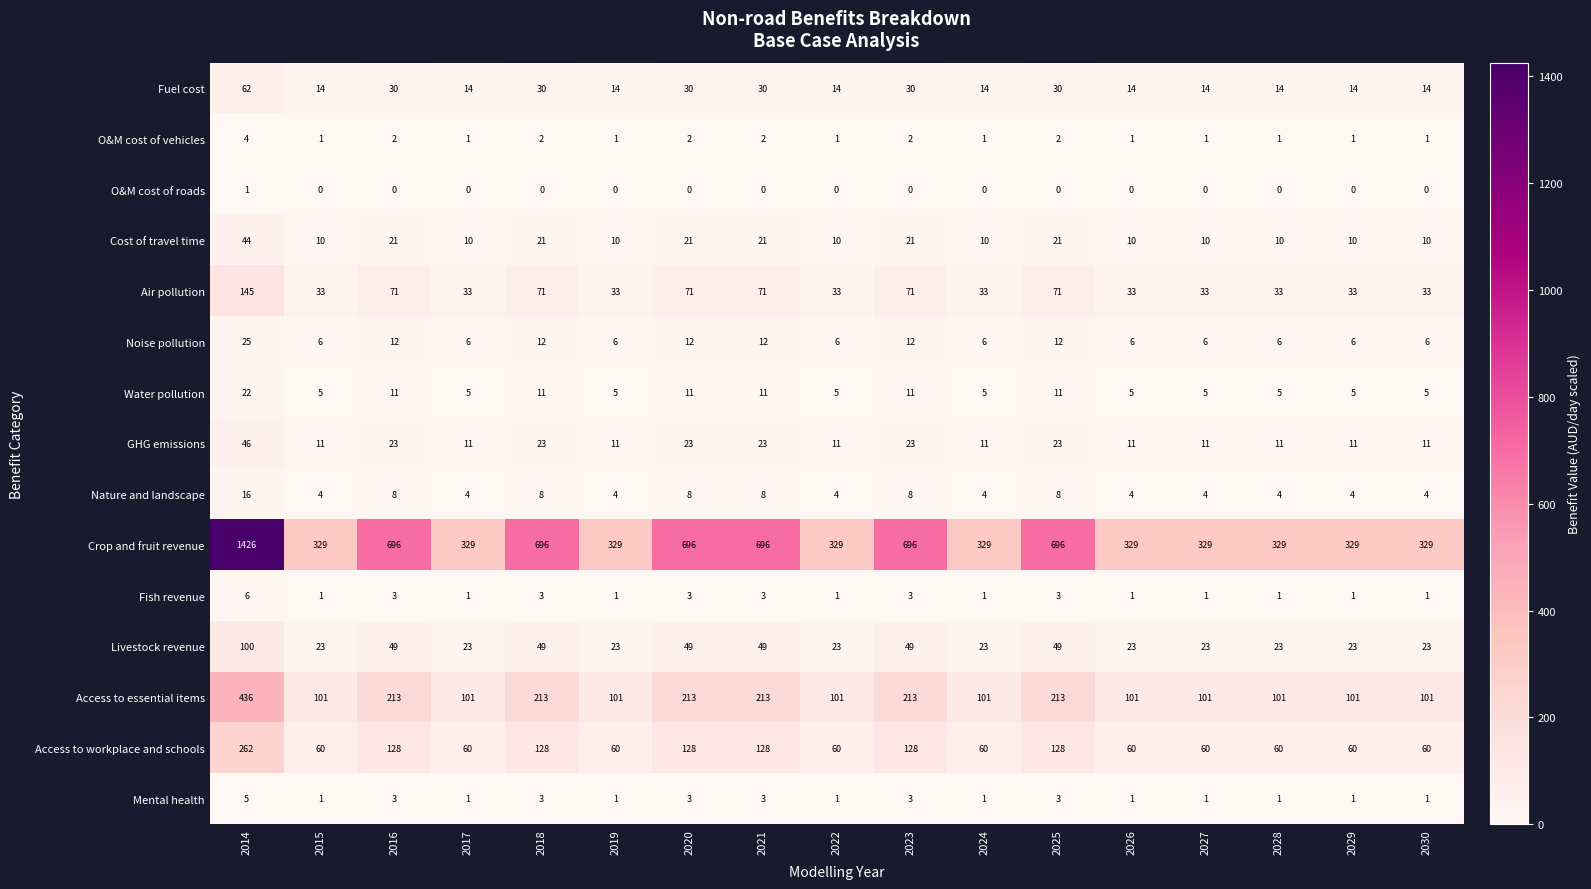

Which series has the widest spread of values?

Crop and fruit revenue